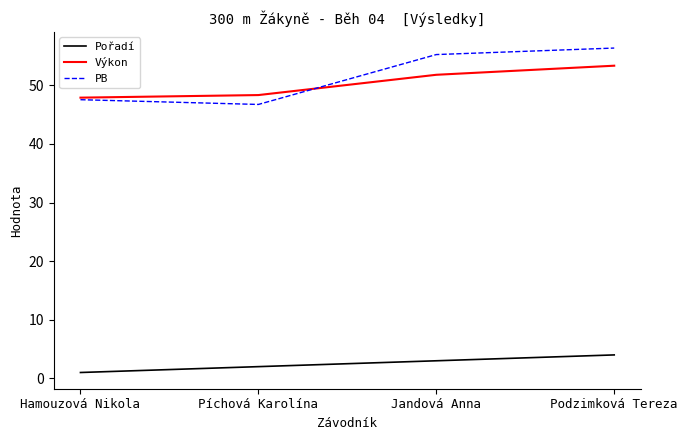

What position from the left is Jandová Anna?

3